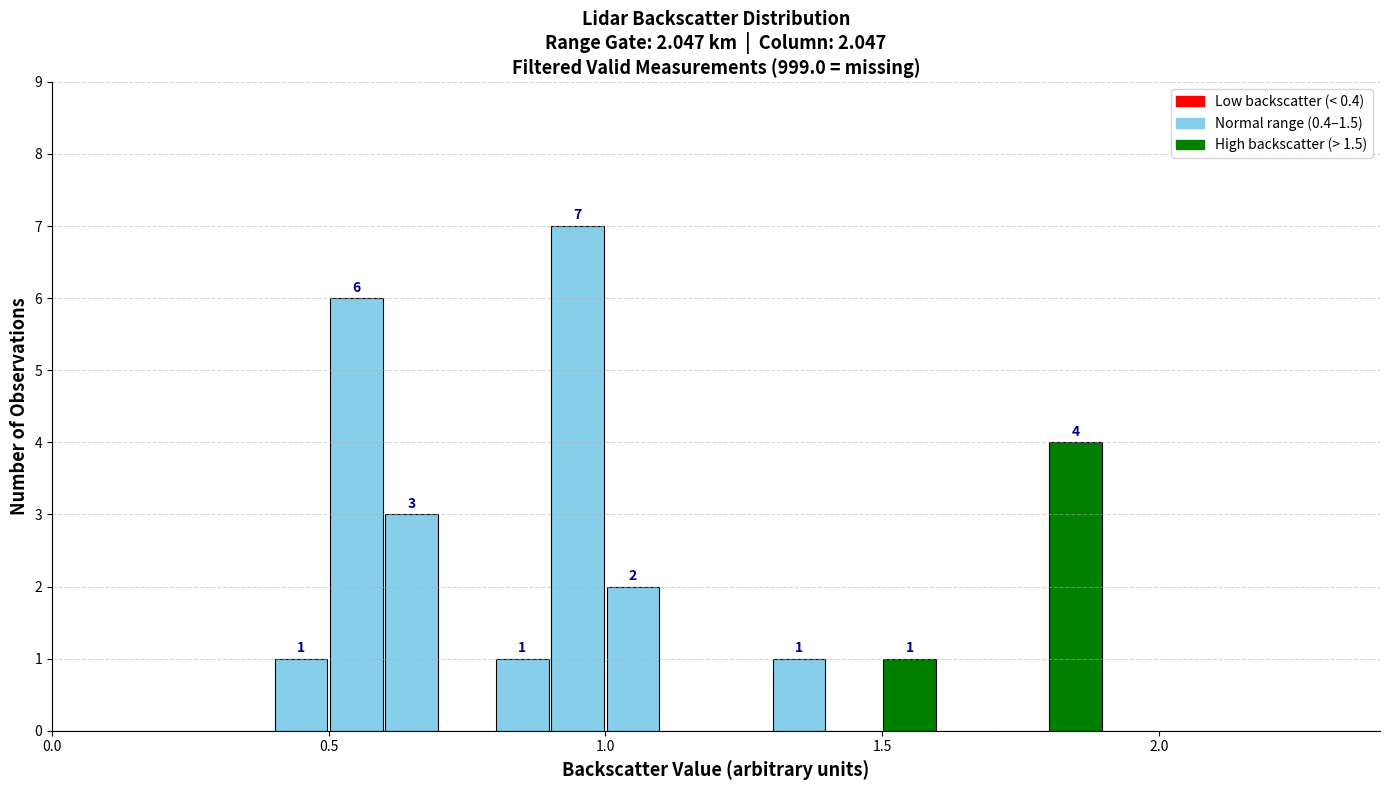

Around what value on the x-axis is the tallest bar? Give the approximate position of its centre, as read against the axis.

0.95